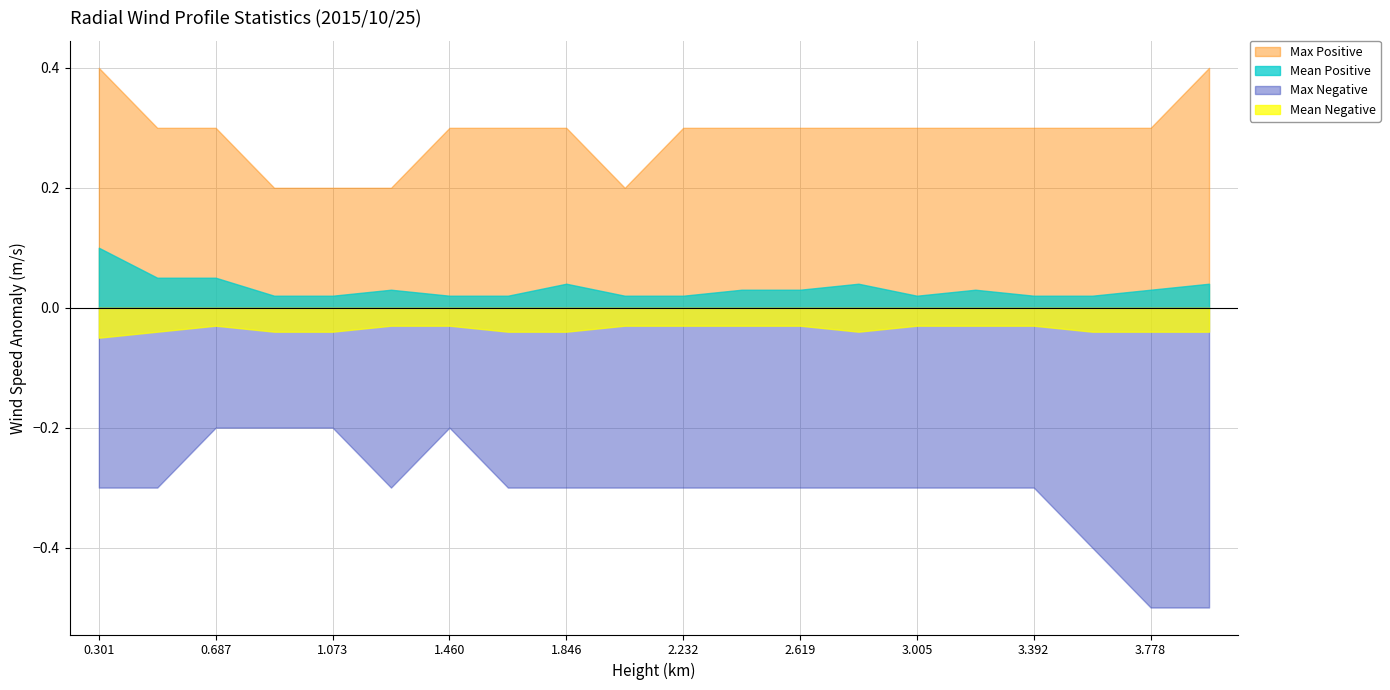

List the labels in order of Mean Negative value, largest first.

0.687, 1.267, 1.460, 2.039, 2.232, 2.426, 2.619, 3.005, 3.198, 3.392, 0.494, 0.880, 1.073, 1.653, 1.846, 2.812, 3.585, 3.778, 3.971, 0.301